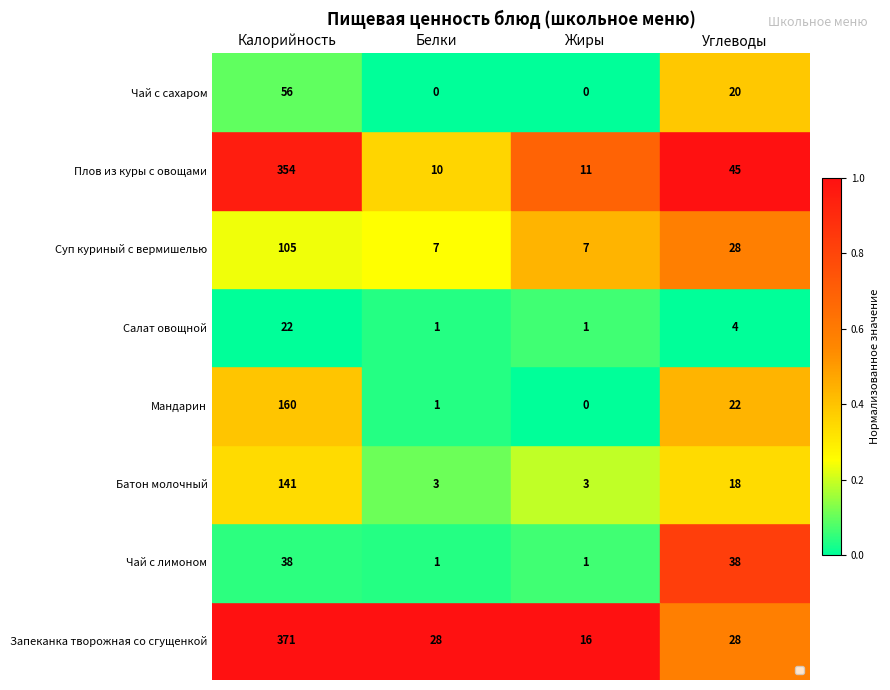

What is the maximum value for Батон молочный?

141